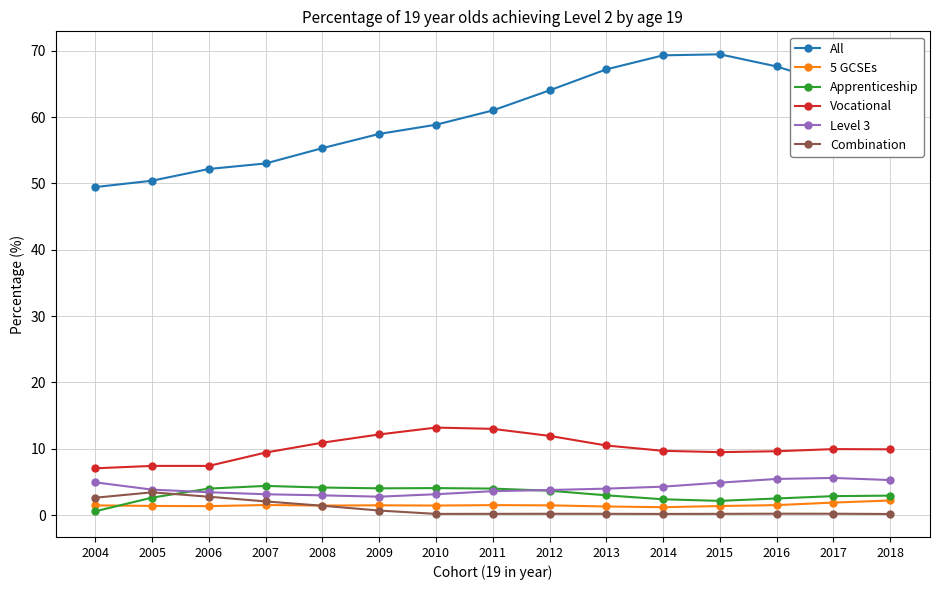

What is the minimum value for All?

49.5